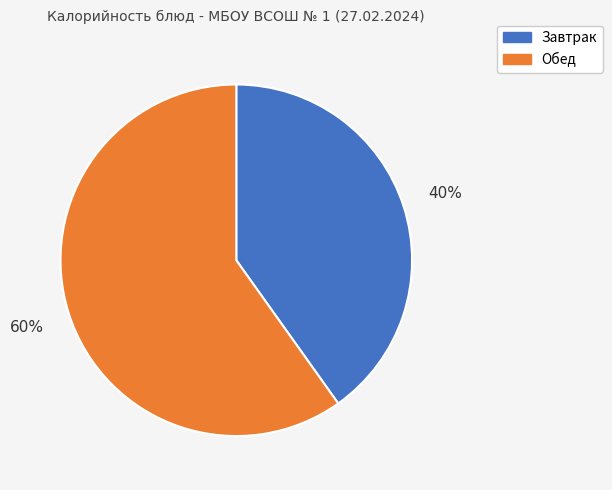

What percentage is the Обед slice, to the nearest percent?

60%